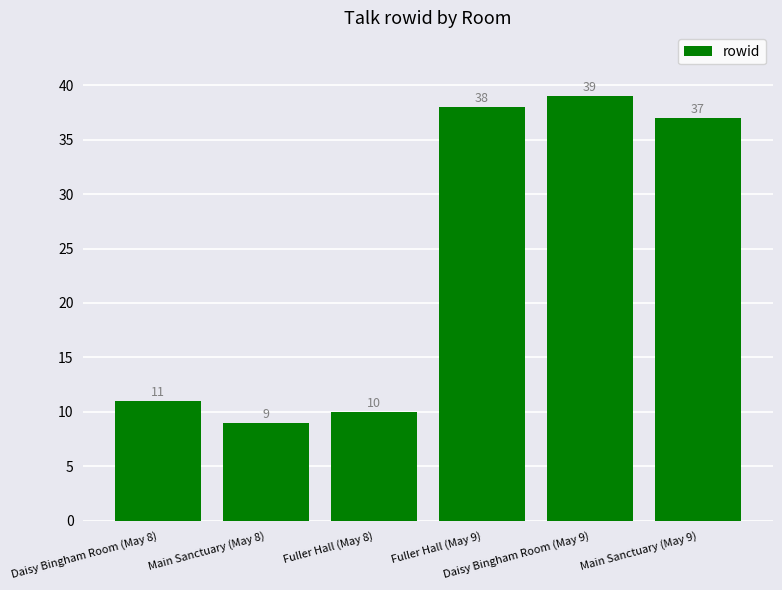

List the labels in order of value, largest first.

Daisy Bingham Room (May 9), Fuller Hall (May 9), Main Sanctuary (May 9), Daisy Bingham Room (May 8), Fuller Hall (May 8), Main Sanctuary (May 8)